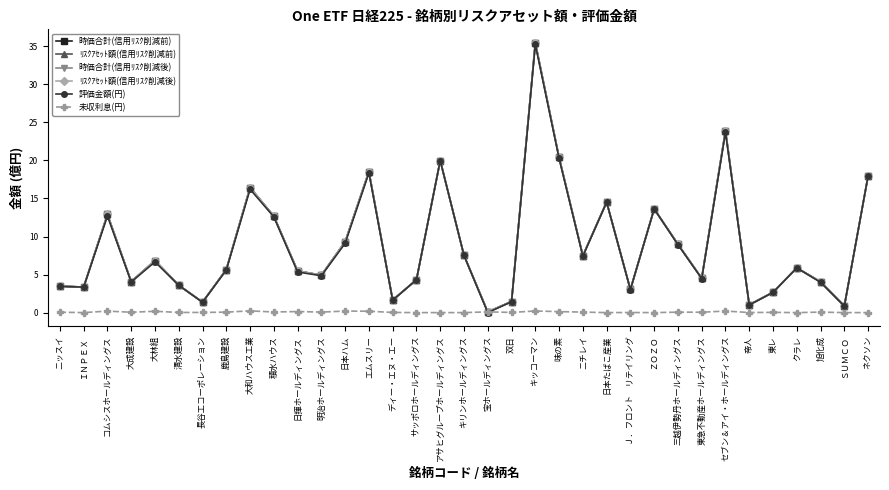

Does the chart have visible grid lines?

No